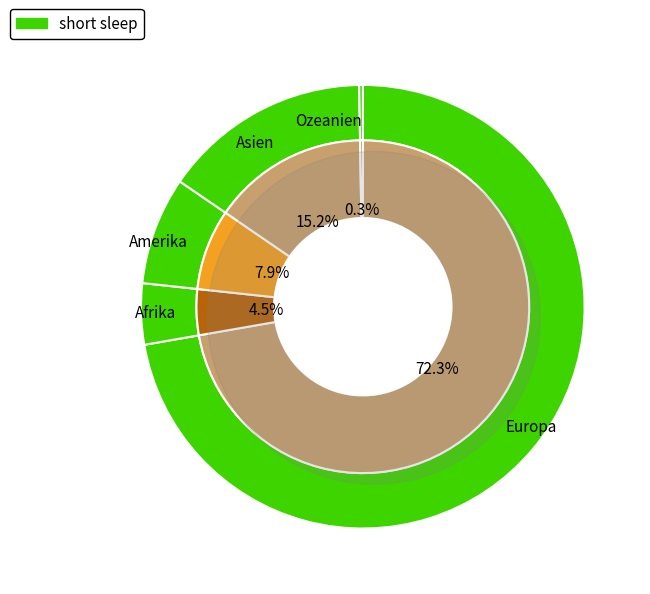

To the nearest percent, what is the difference between the largest and smallest slice percentages?

72%